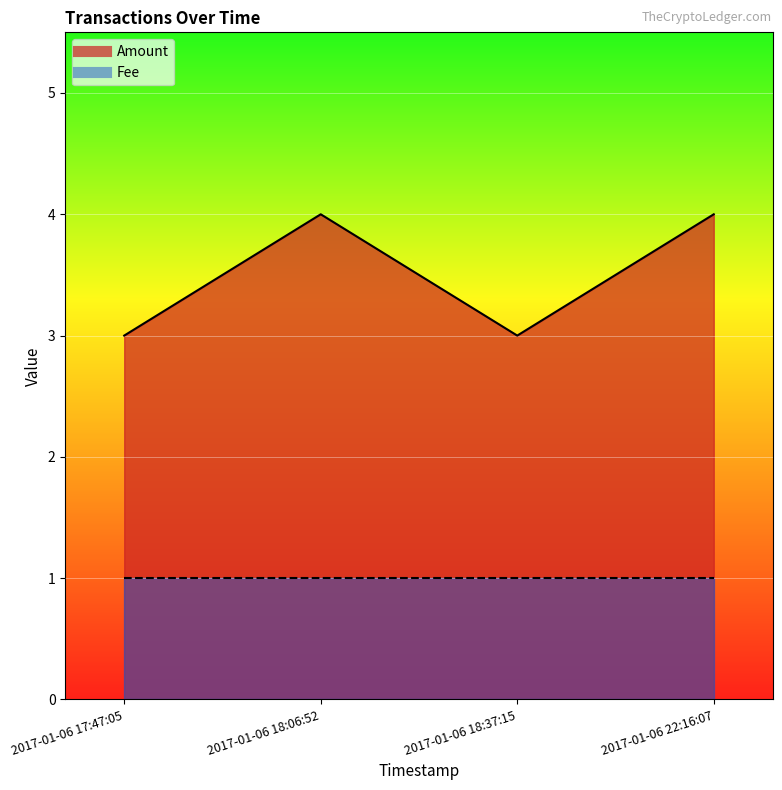

Which label corresponds to the smallest value in the chart?

2017-01-06 17:47:05